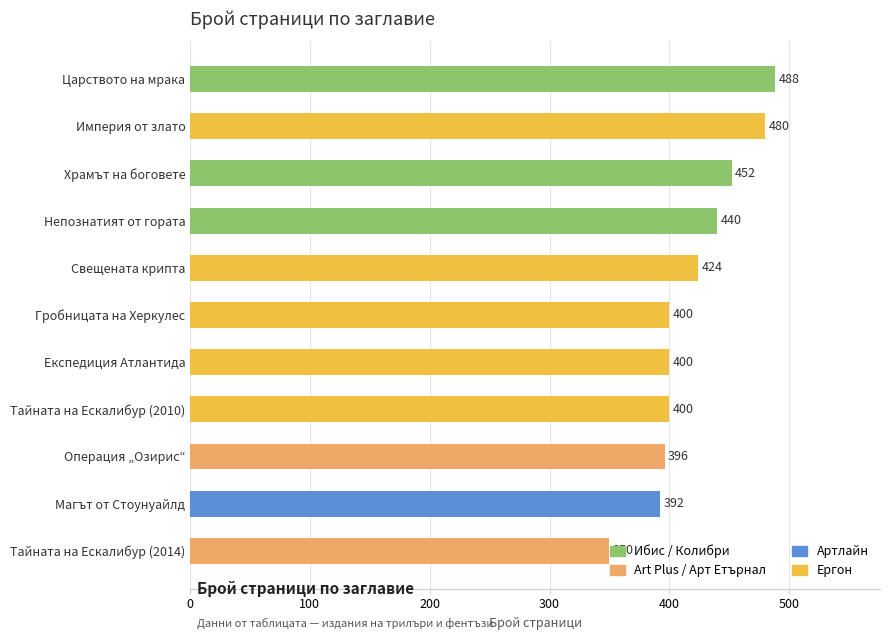

Approximately how many times larger is the value at Тайната на Ескалибур (2010) compared to Царството на мрака?

0.8